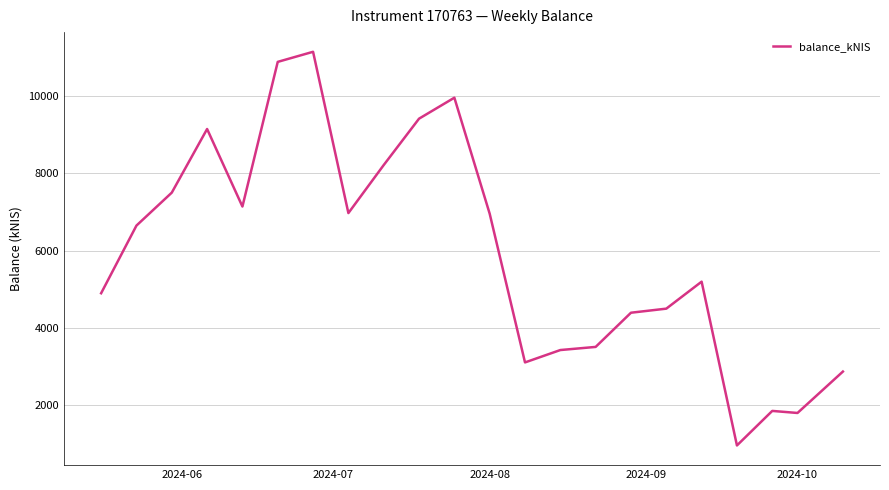

What is the maximum value shown in the chart?

11142.6